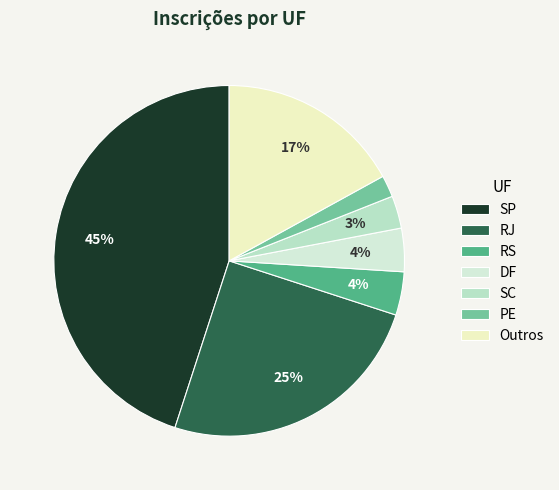

The PE slice represents 15% of the pie. True or false?

False